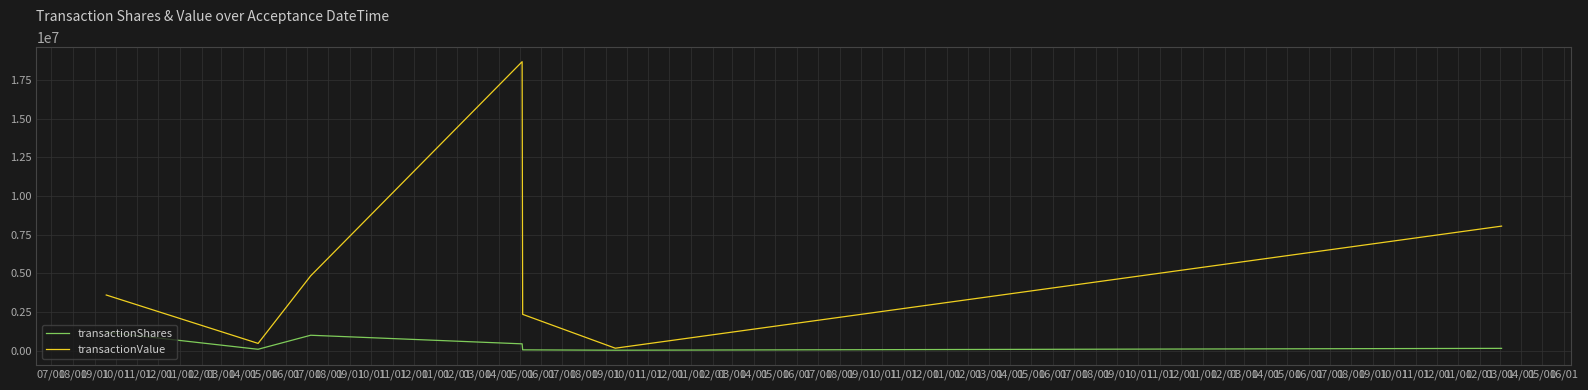

Which series has the largest range (max minus min)?

transactionValue